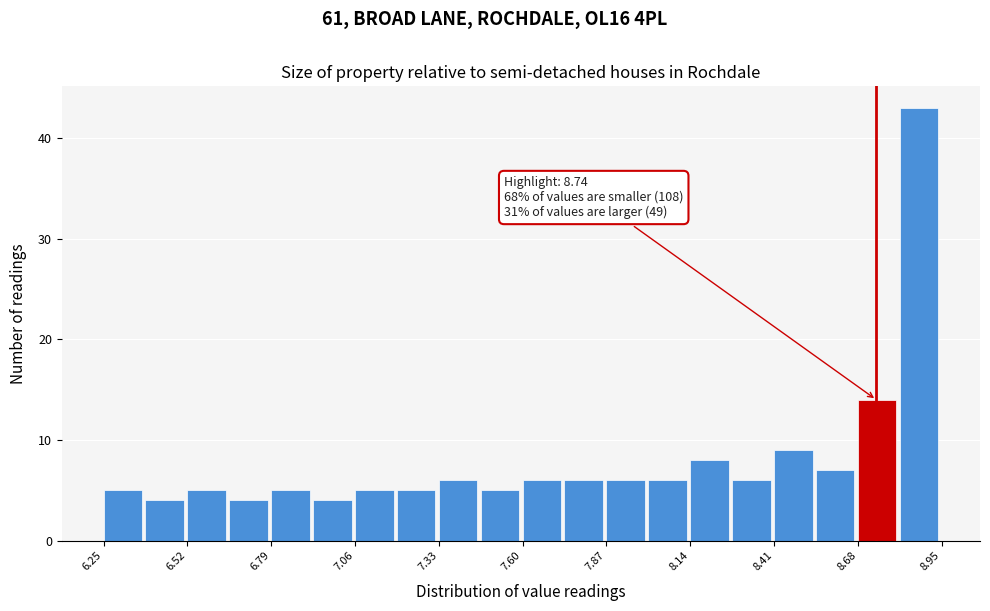

Read against the x-axis, roughly where is the centre of the tallest bar?

8.90